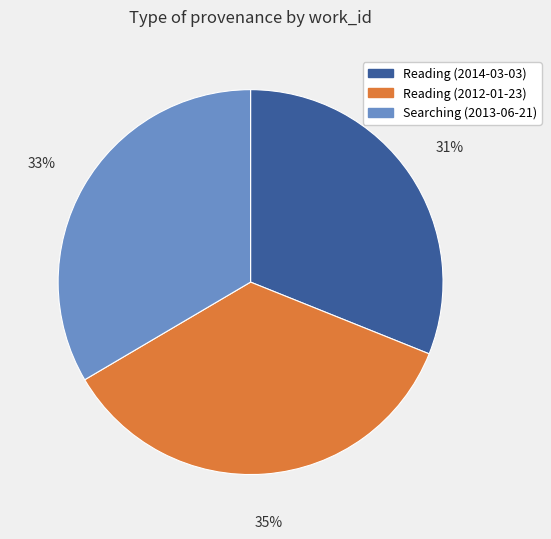

What percentage is the Reading (2014-03-03) slice, to the nearest percent?

31%